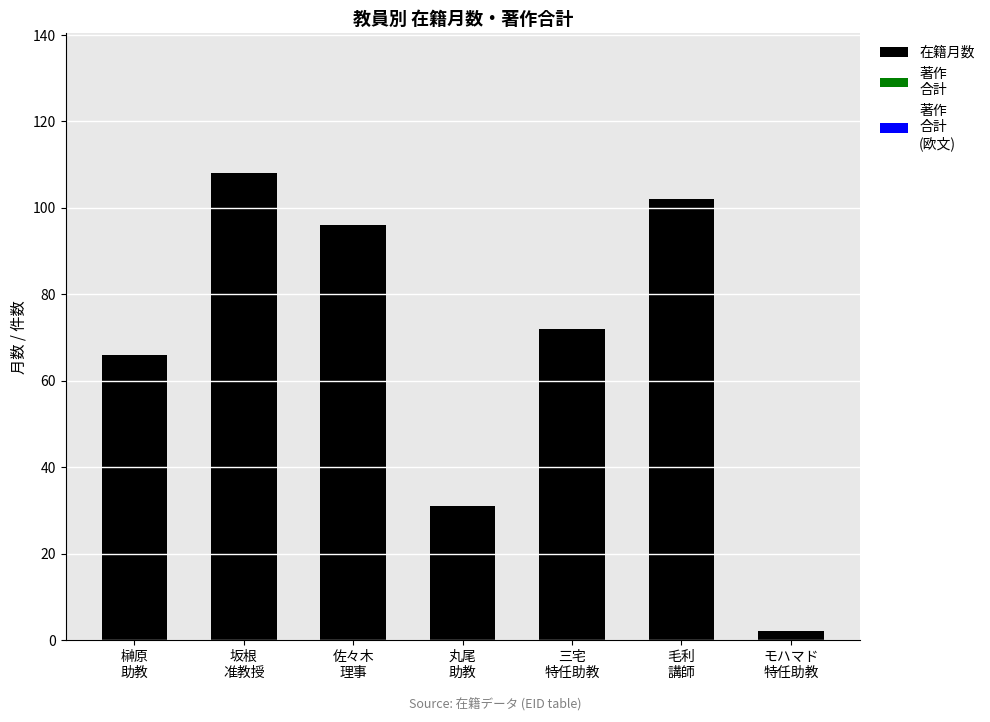

Reading right to left, what are all the values shown in this chart?

2	102	72	31	96	108	66